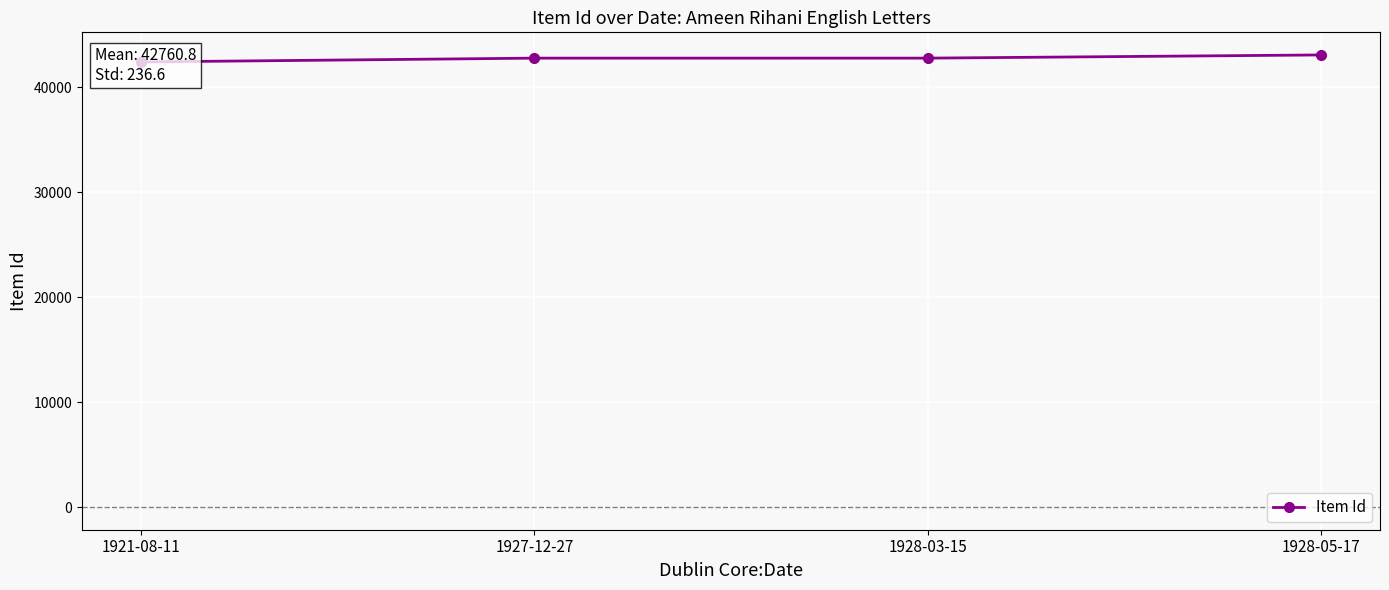

What is the maximum value shown in the chart?

43080